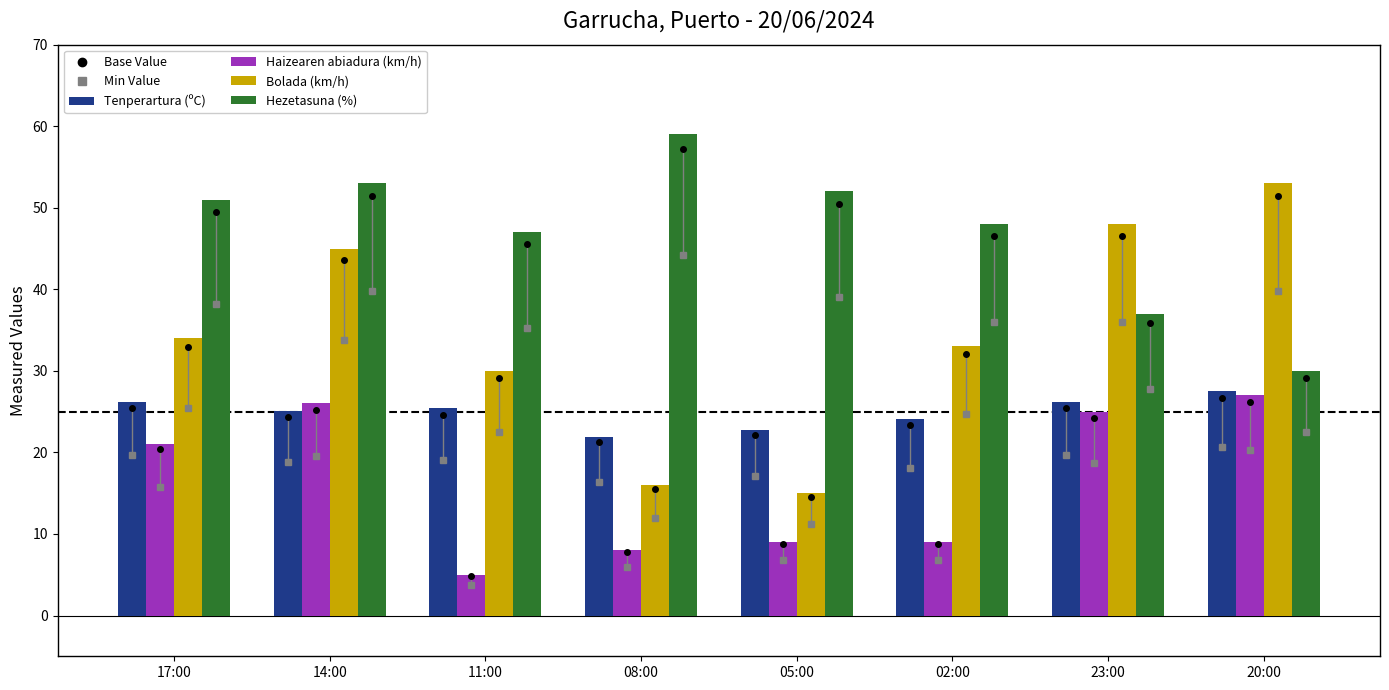

How many categories are shown in the chart?

8